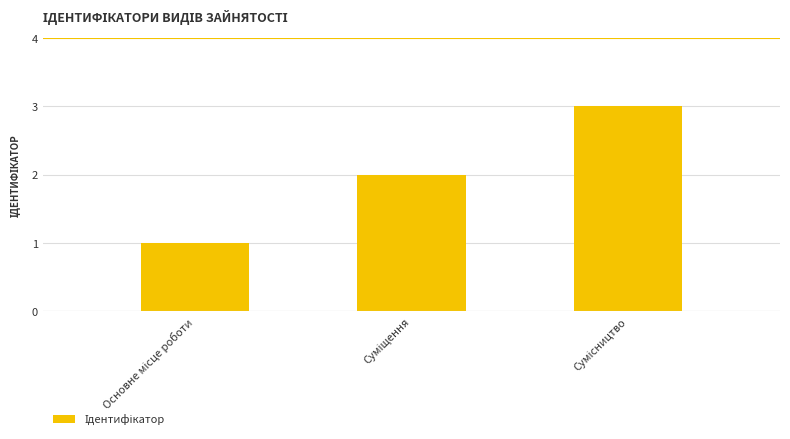

What is the sum of all values?

6